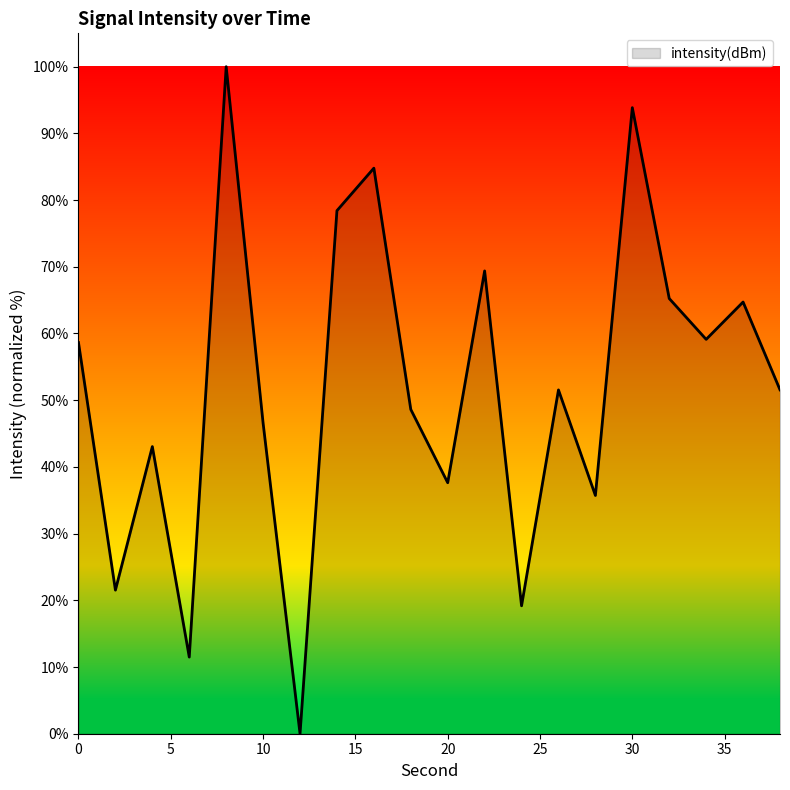

What is the greatest value displayed?

100.0